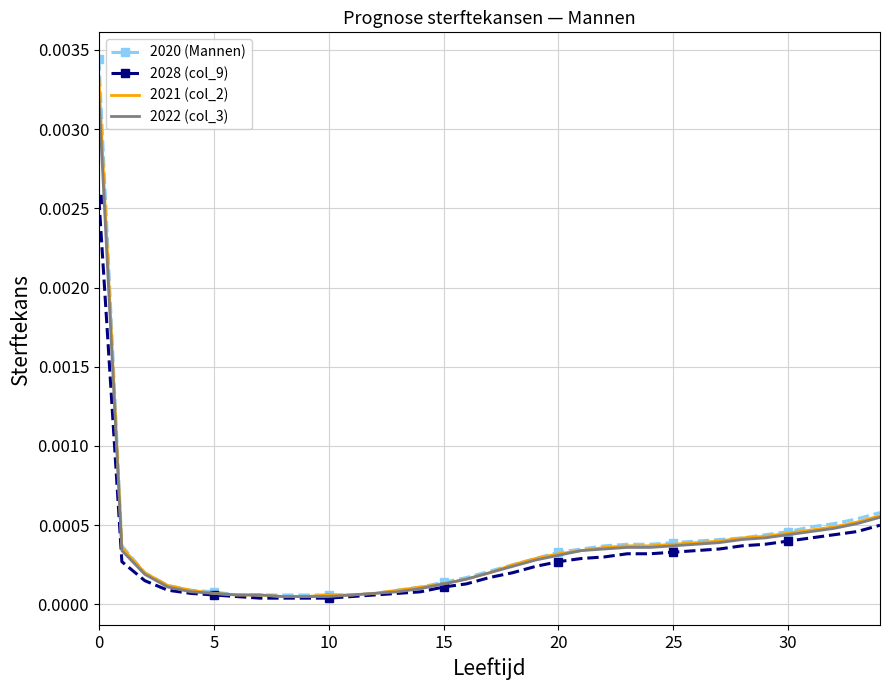

At how many categories does at least one series exceed 0?

35